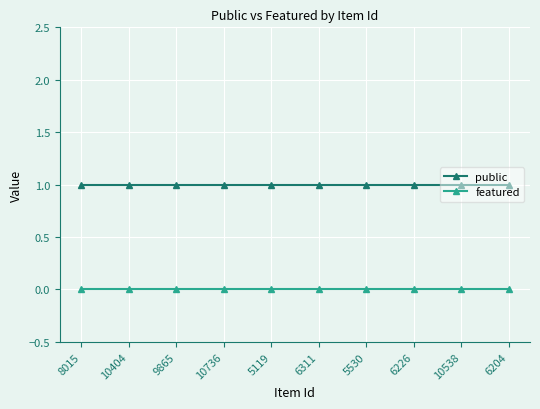

Is this an area chart (filled region under the line)?

No